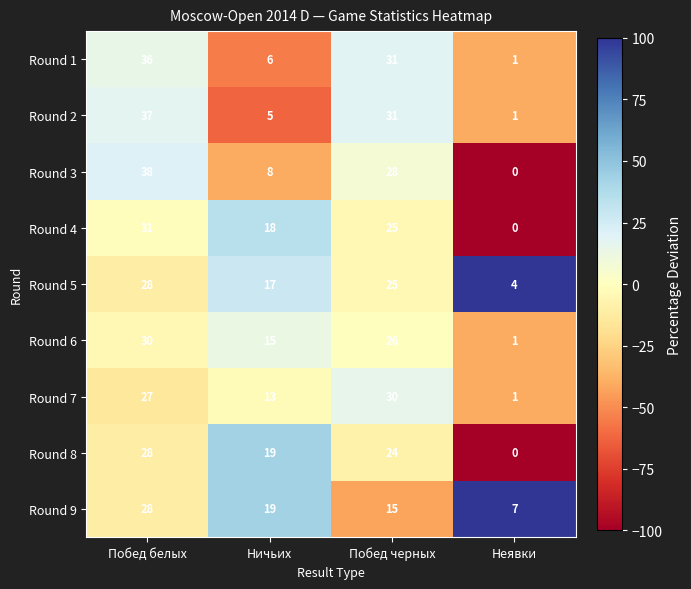

What is the total value across all series at Побед черных?

235